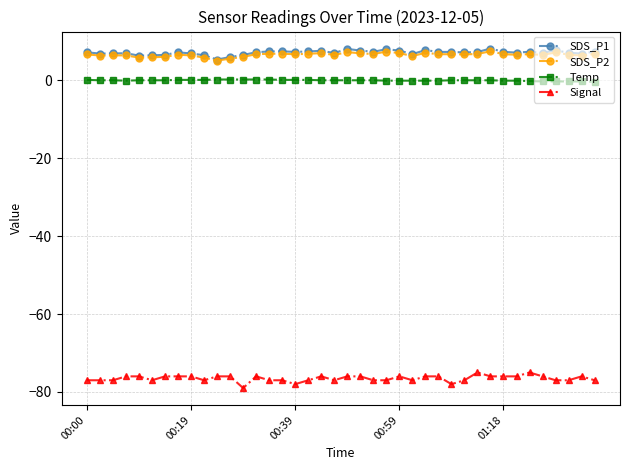

Count the number of categories in the chart.

40